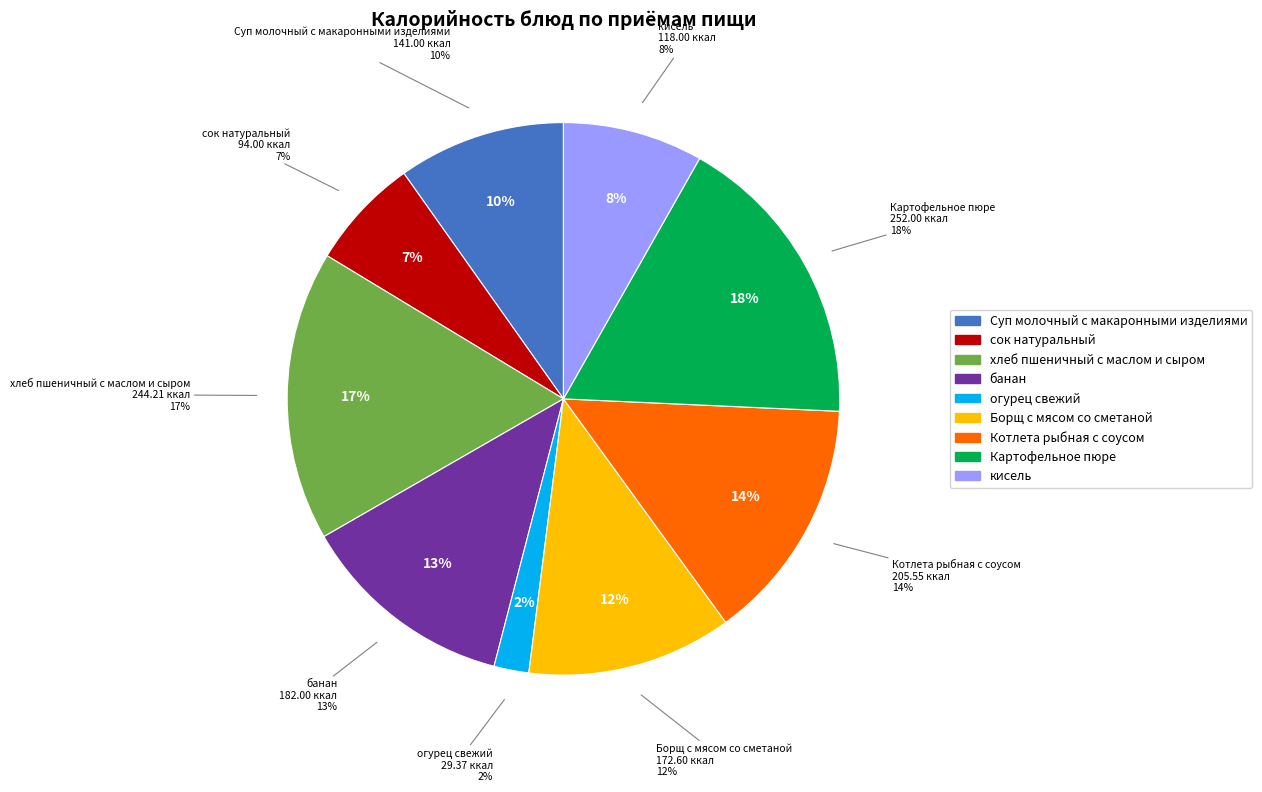

Which slice is the smallest?

огурец свежий